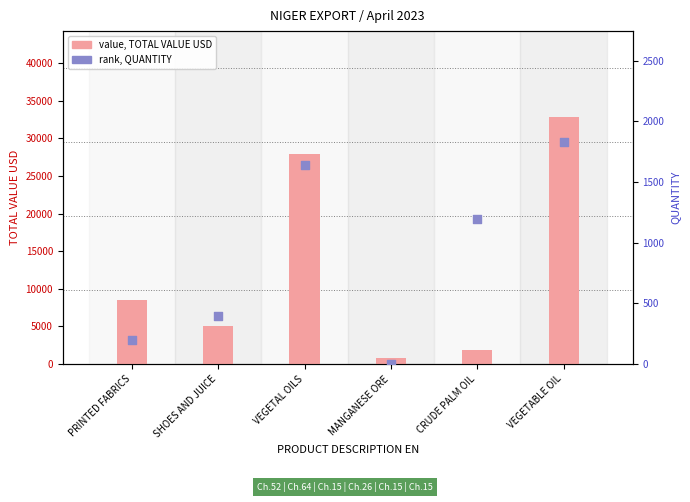

At how many categories does at least one series exceed 27091?

2